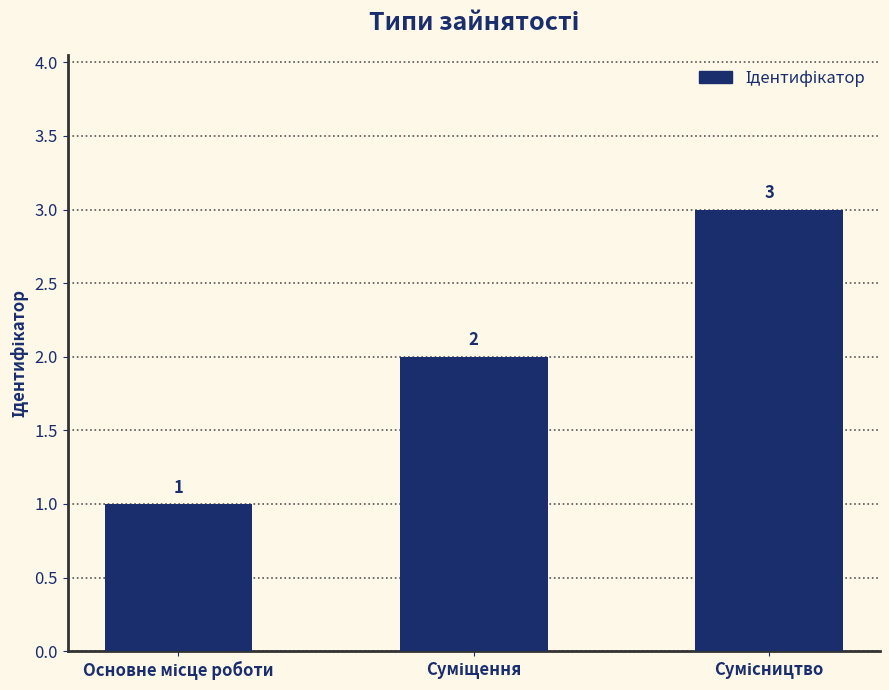

How many values are between 1 and 3?

3